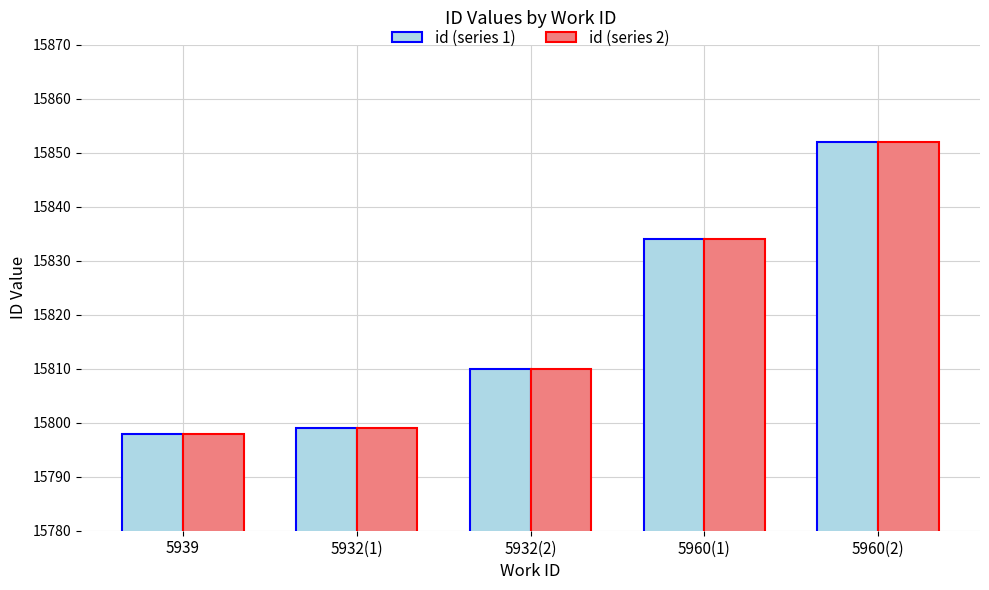

What position from the right is 5932(1)?

4